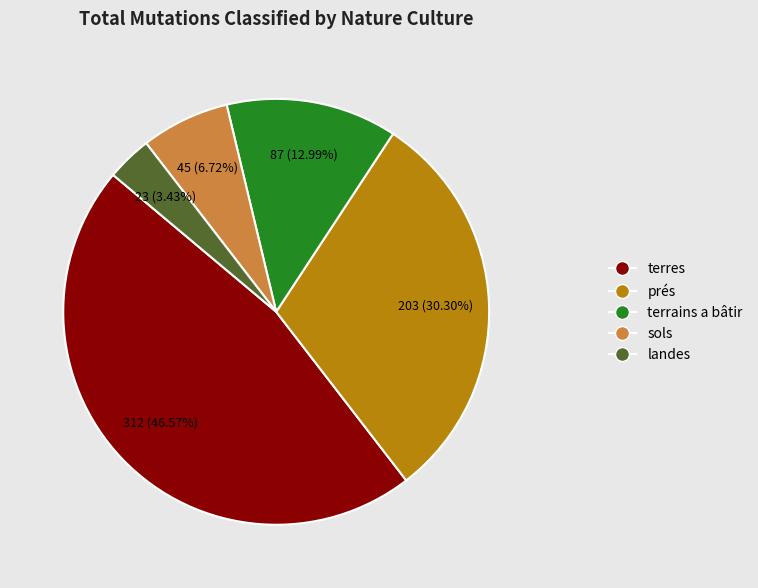

True or false: landes accounts for 13% of the total.

False